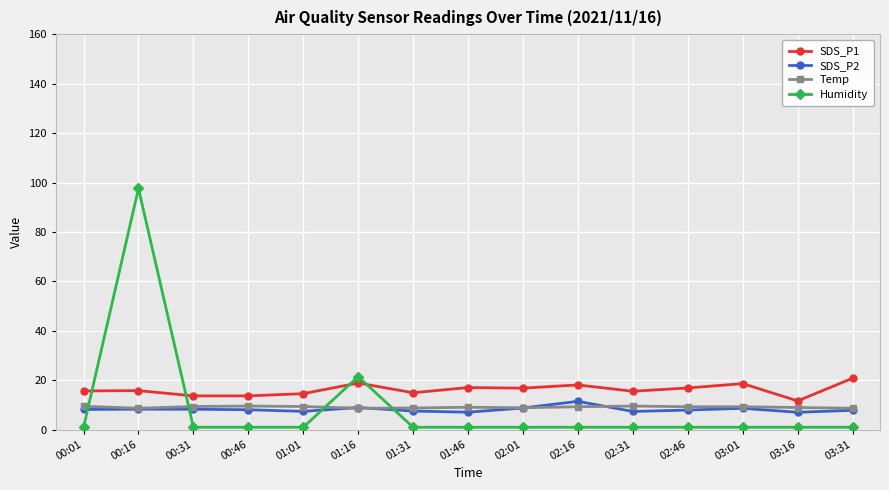

Between which two adjacent categories do Humidity and SDS_P2 first intersect?

00:01 and 00:16